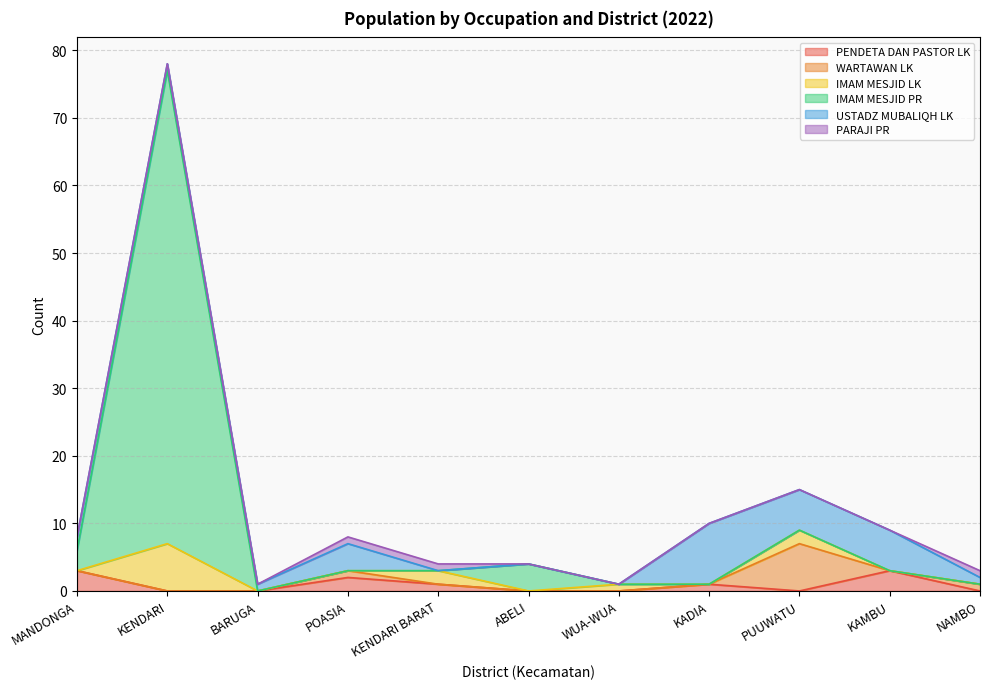

Reading left to right, extract all data points from this chart.

PENDETA DAN PASTOR LK: 3	0	0	2	1	0	0	1	0	3	0
WARTAWAN LK: 0	0	0	1	0	0	0	0	7	0	1
IMAM MESJID LK: 0	7	0	0	2	0	1	0	2	0	0
IMAM MESJID PR: 3	70	0	0	0	4	0	0	0	0	0
USTADZ MUBALIQH LK: 2	1	1	4	0	0	0	9	6	6	1
PARAJI PR: 0	0	0	1	1	0	0	0	0	0	1